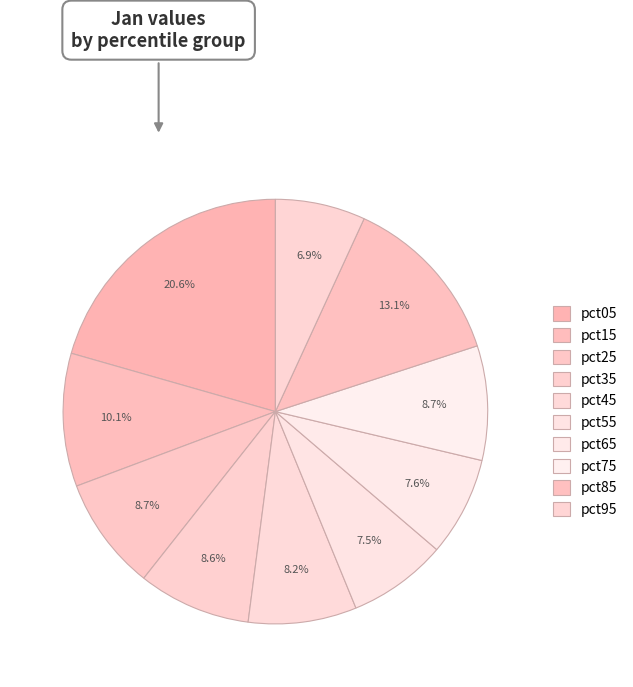

What percentage do pct85 and pct25 together represent?

21.8%